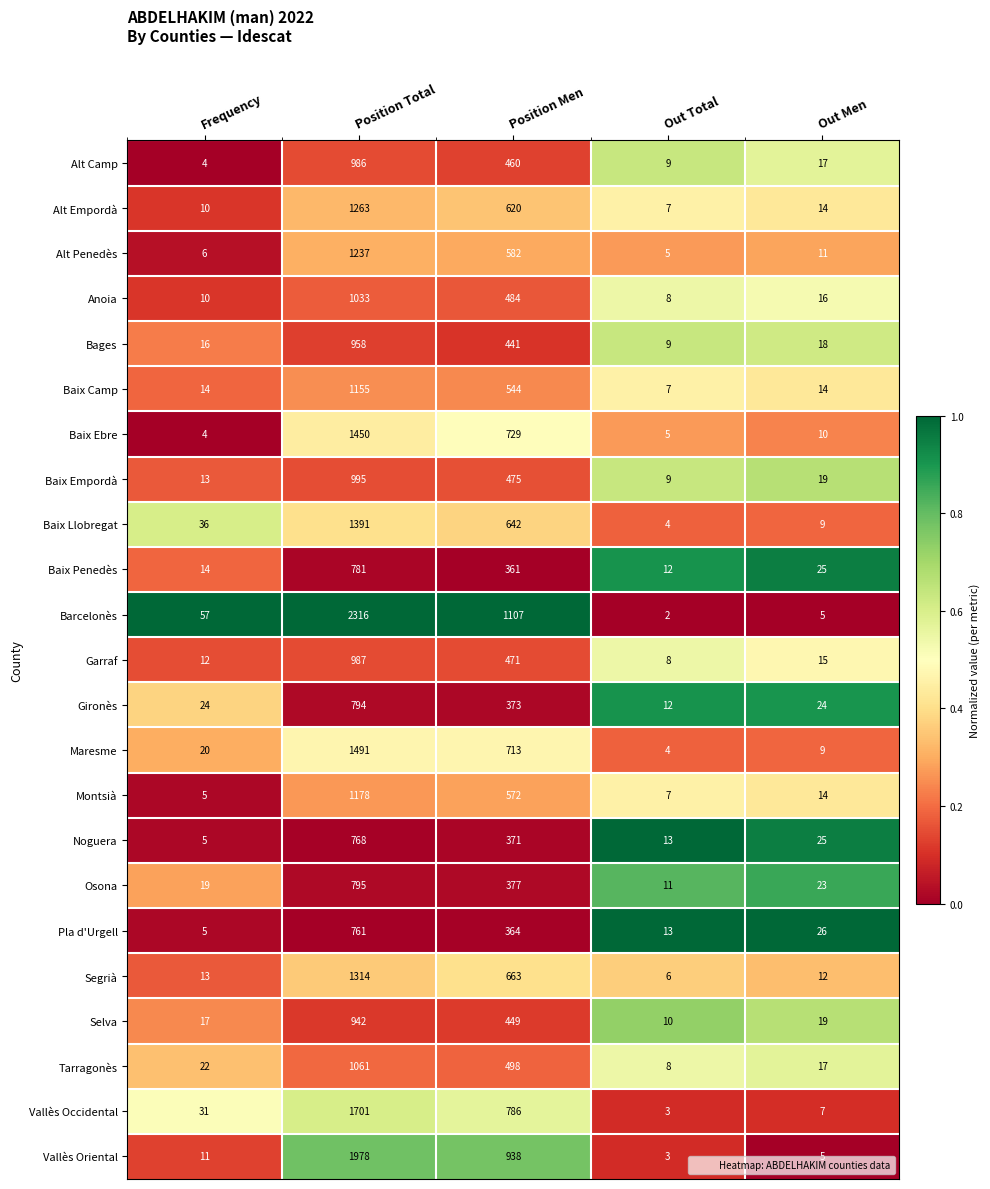

Which series changed the most between Position Total and Out Men?

Barcelonès